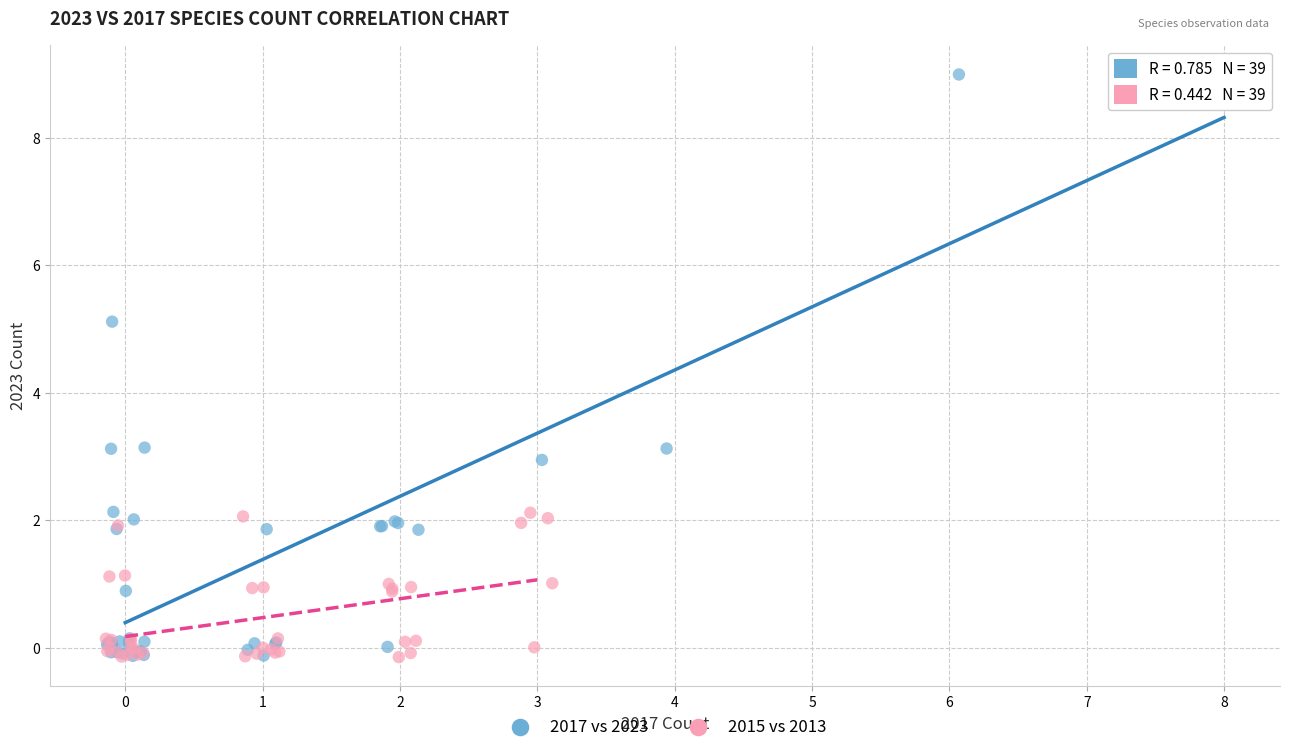

Which series has the largest Y range (max minus min)?

2017 vs 2023